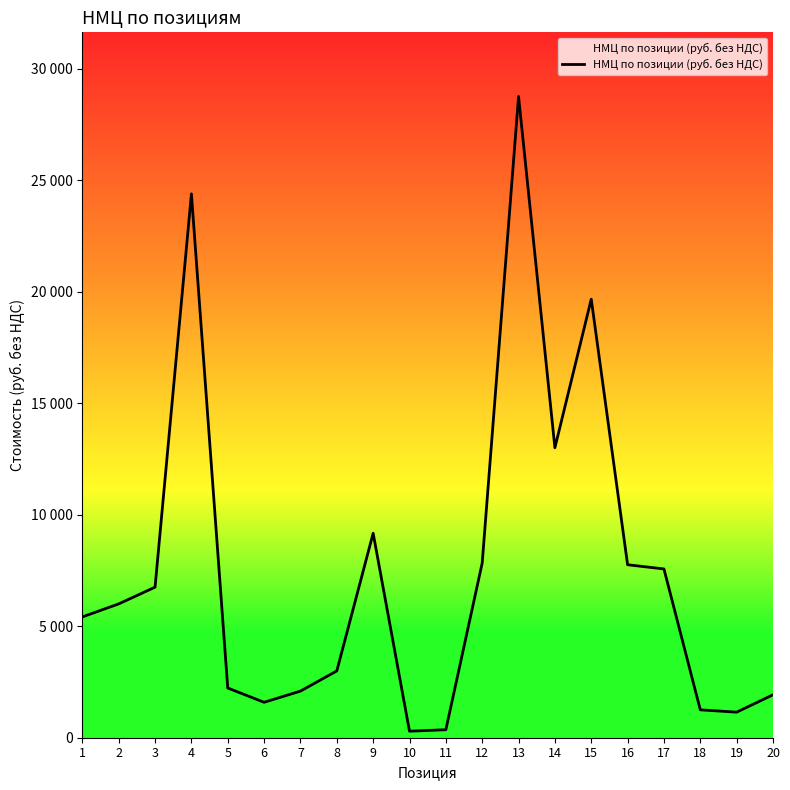

List the labels in order of value, largest first.

13, 4, 15, 14, 9, 12, 16, 17, 3, 2, 1, 8, 5, 7, 20, 6, 18, 19, 11, 10